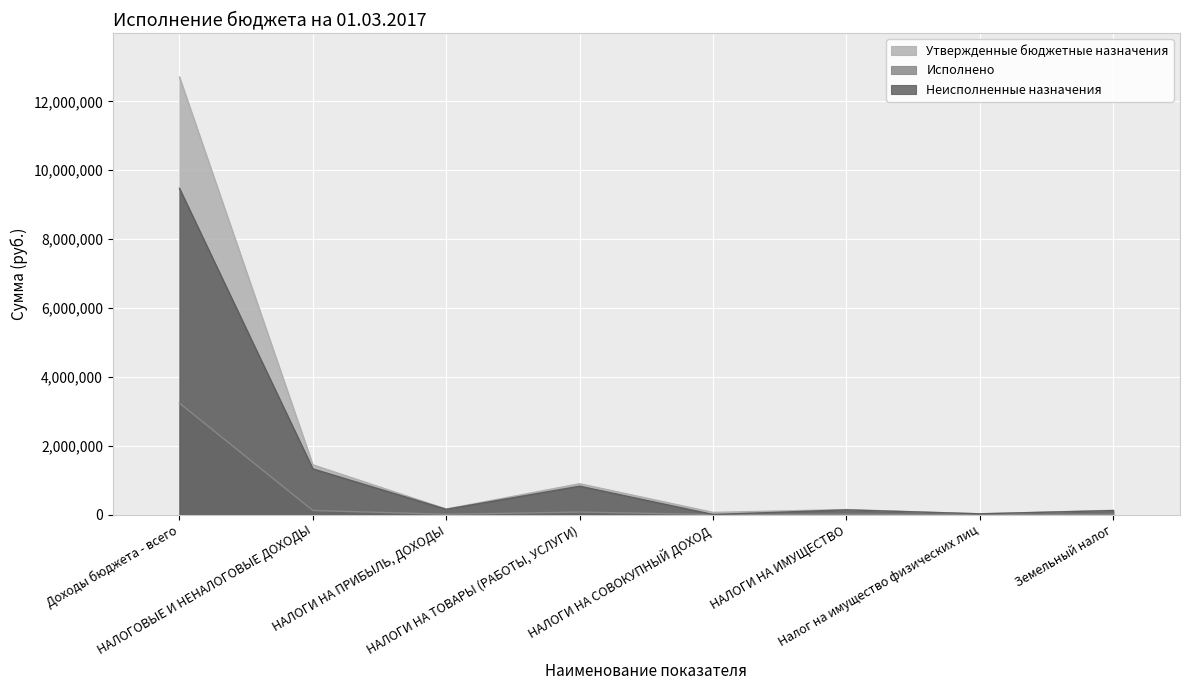

True or false: Исполнено and Утвержденные бюджетные назначения intersect in this chart.

False